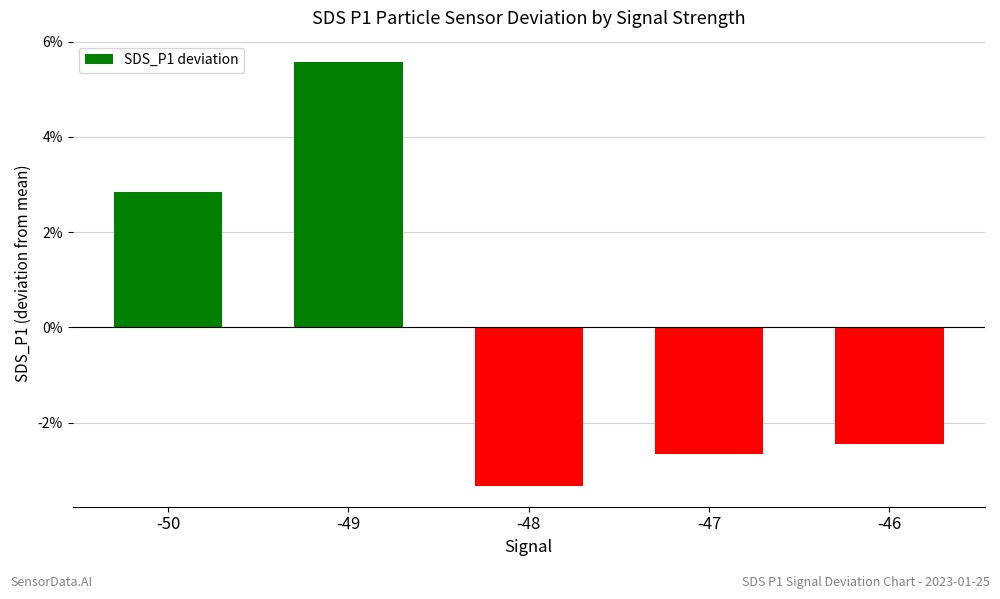

What is the difference between the maximum and minimum values?

8.9